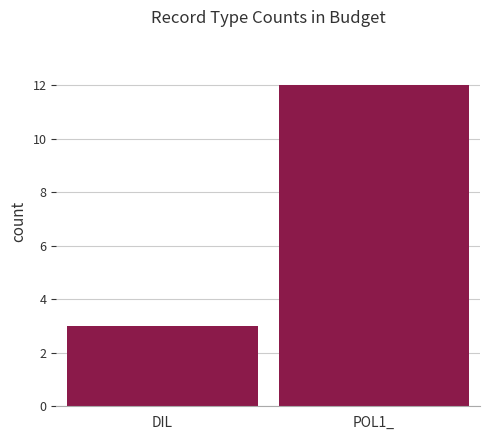

Which category has the highest value across all series?

POL1_